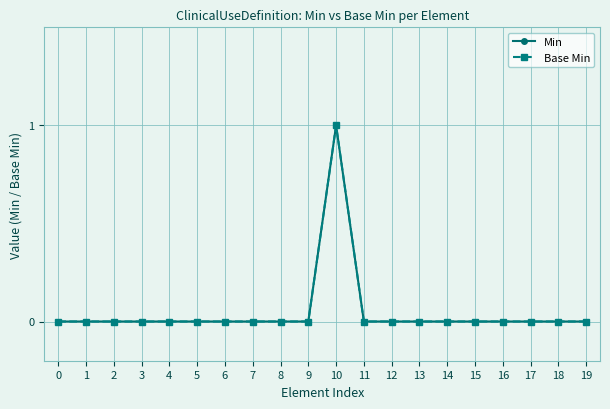

Does the chart have visible grid lines?

Yes